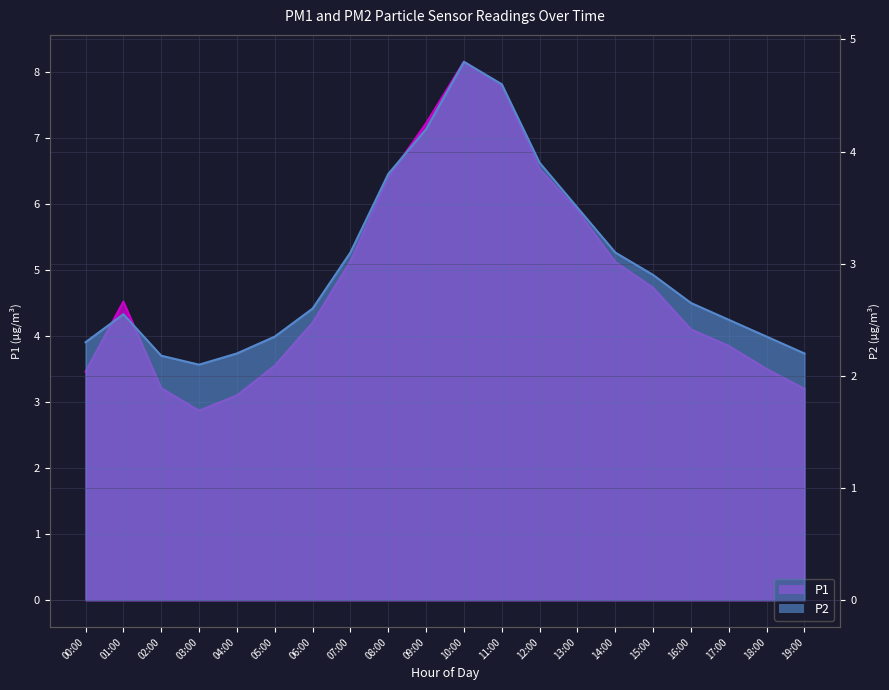

List the series in order of their overall mean, lowest first.

P2, P1